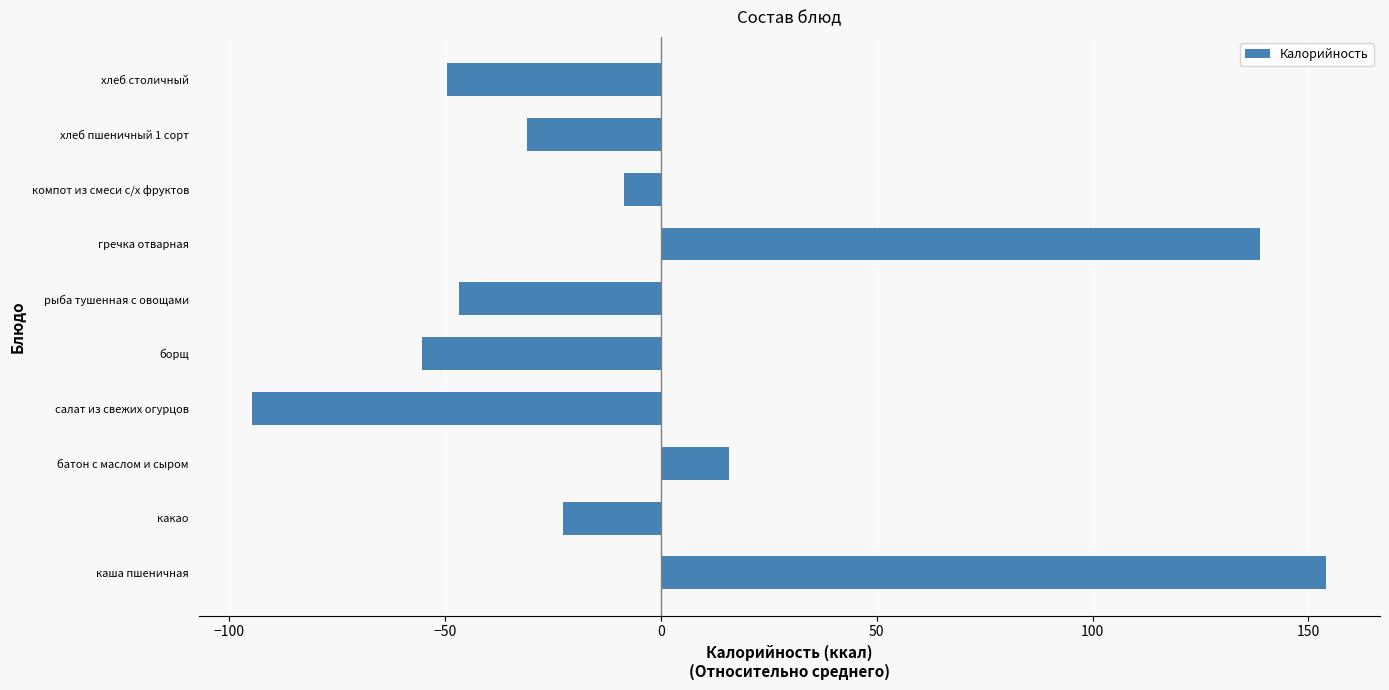

Reading top to bottom, list all the values displayed in this chart.

хлеб столичный=-49.5	хлеб пшеничный 1 сорт=-31.0	компот из смеси с/х фруктов=-8.5	гречка отварная=138.7	рыба тушенная с овощами=-46.8	борщ=-55.5	салат из свежих огурцов=-94.7	батон с маслом и сыром=15.7	какао=-22.7	каша пшеничная=154.2